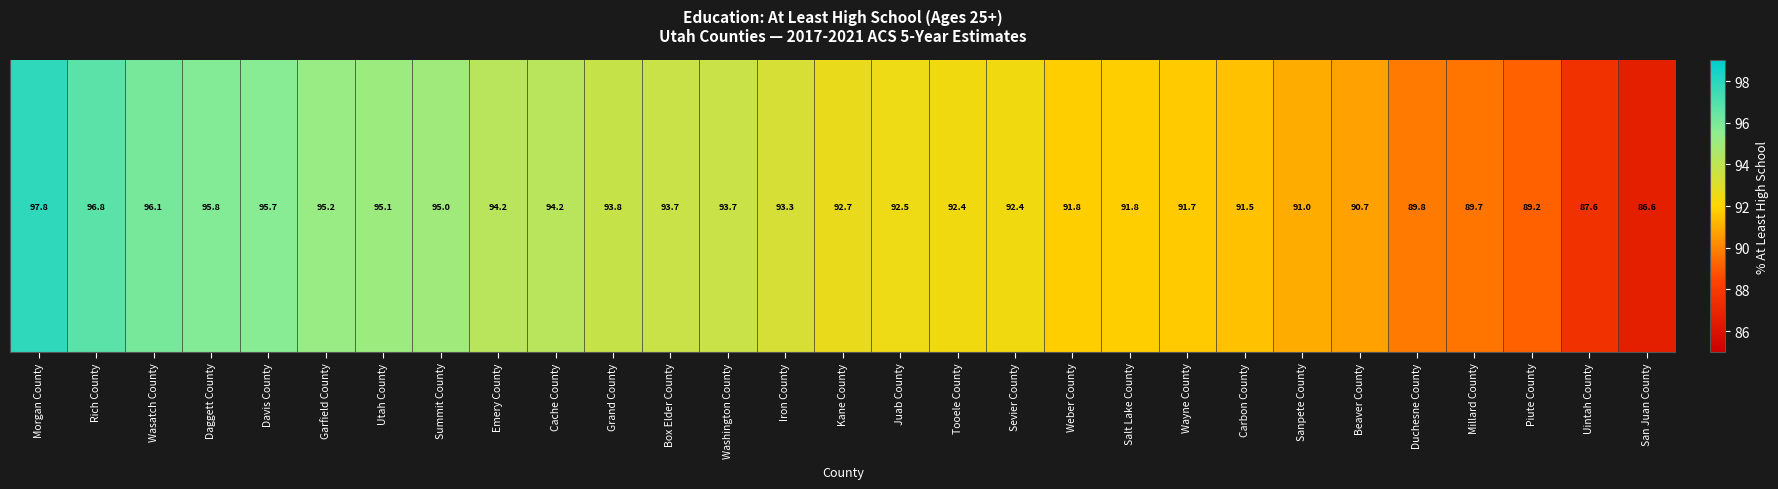

What is the difference between the second highest and minimum values?

10.2